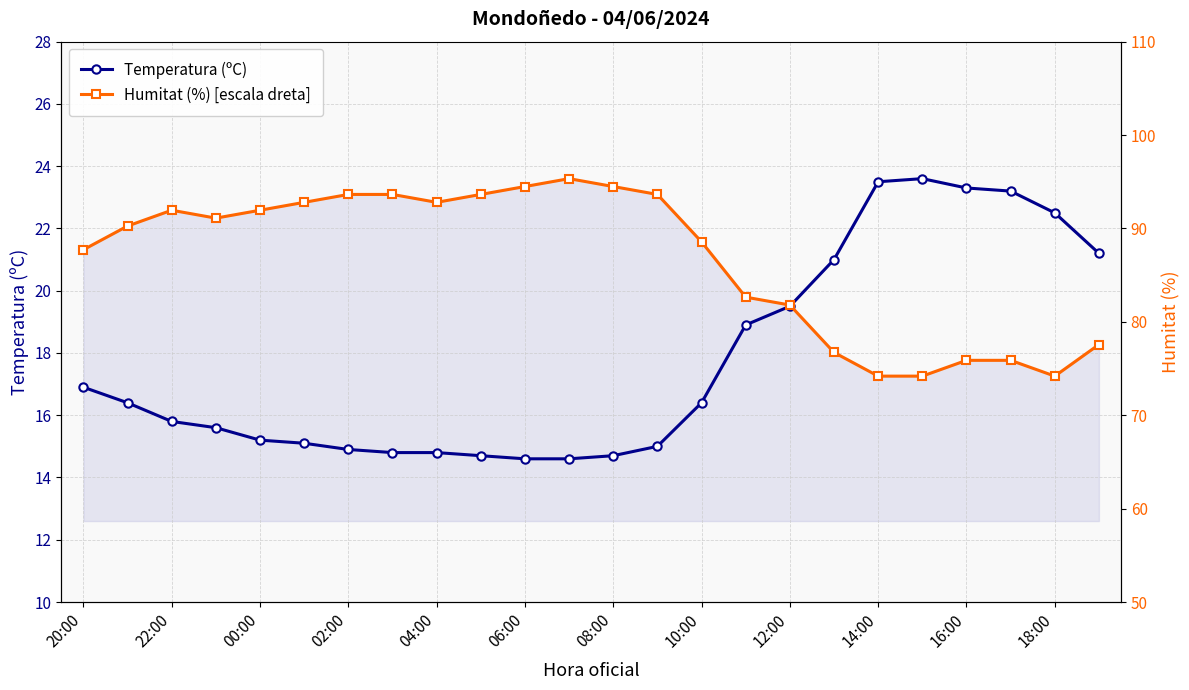

Which series ends up on top after the final intersection of Humitat (%) [escala dreta] and Temperatura (ºC)?

Temperatura (ºC)